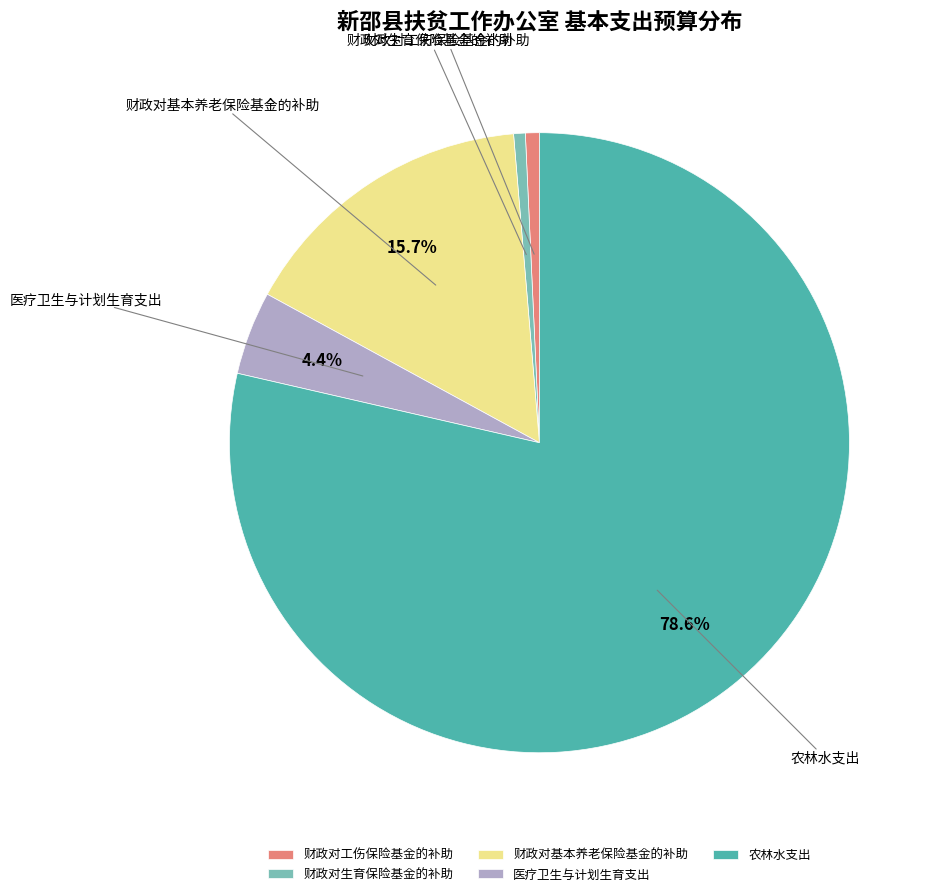

To the nearest percent, what is the difference between the largest and smallest slice percentages?

78%